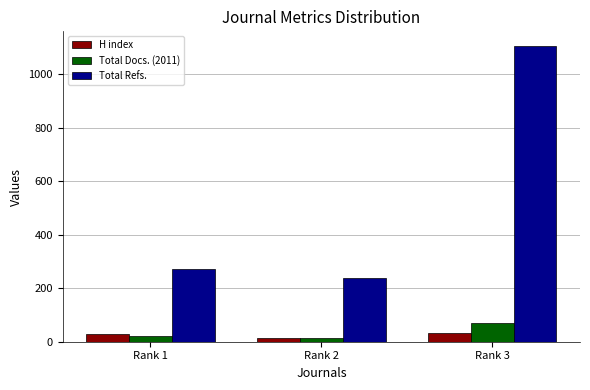

Count the number of data series in this chart.

3